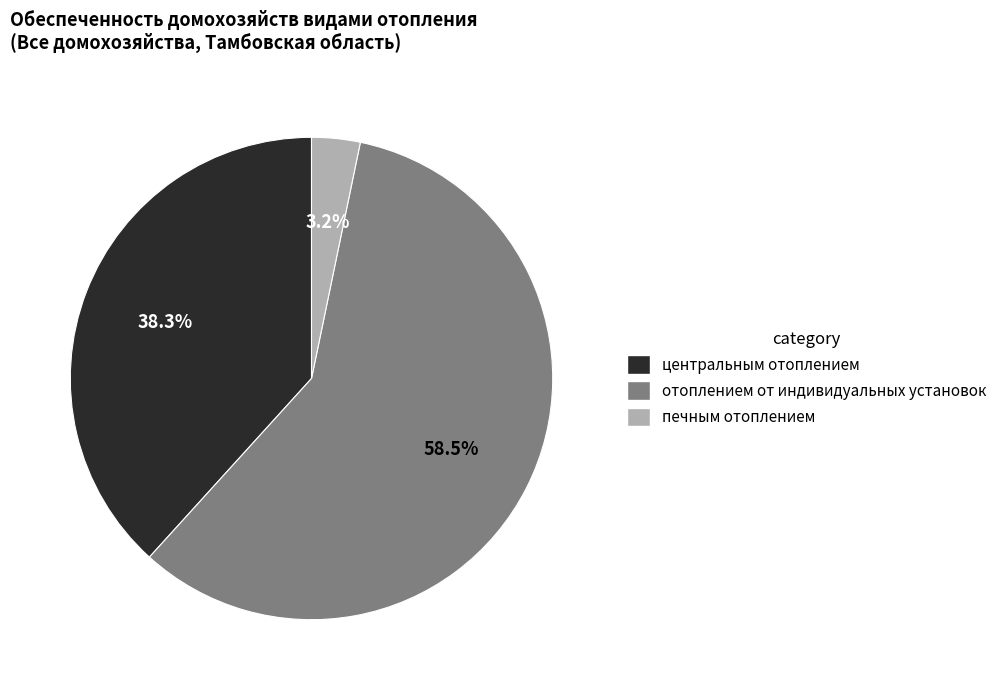

To the nearest percent, what is the average slice percentage?

33%